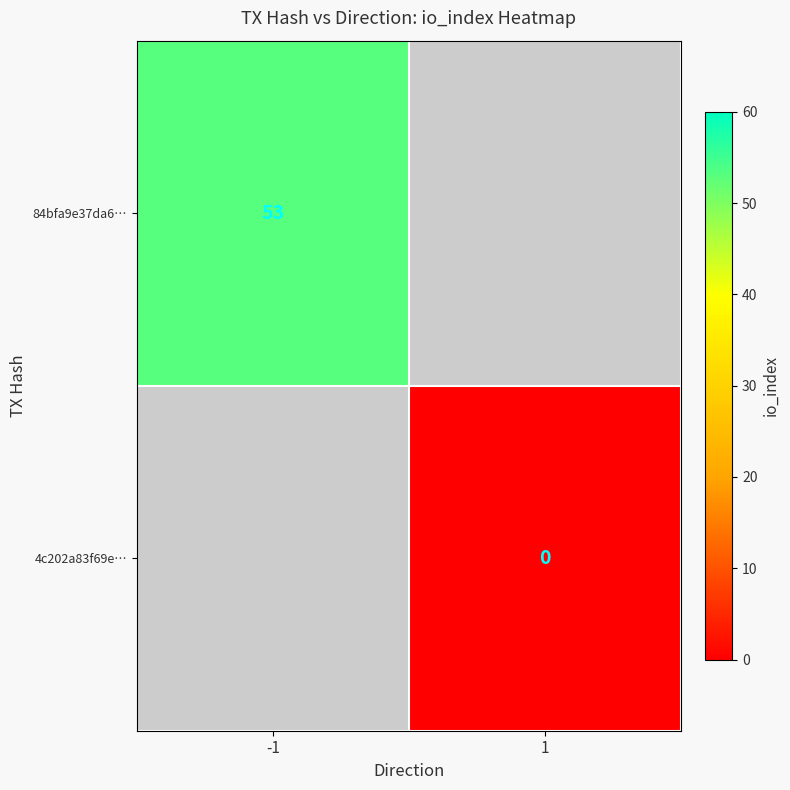

Which category has the highest value across all series?

-1